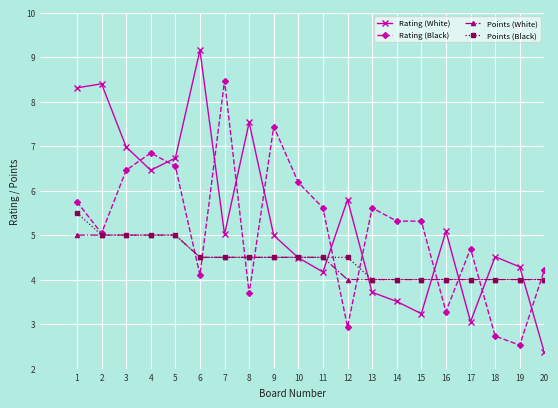

True or false: Rating (Black) and Rating (White) intersect in this chart.

True